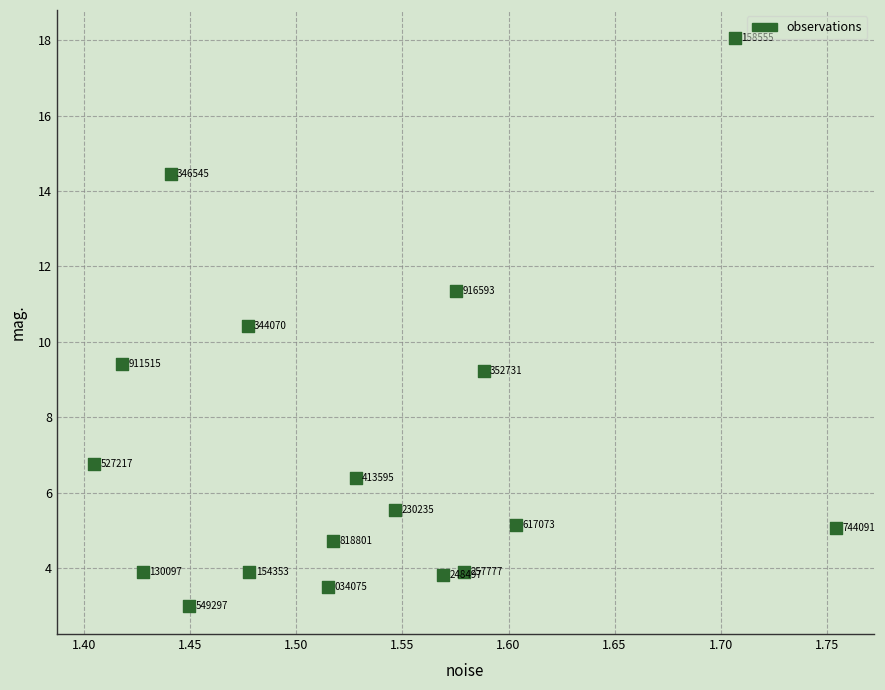

What is the range of X values (max minus min)?

0.4